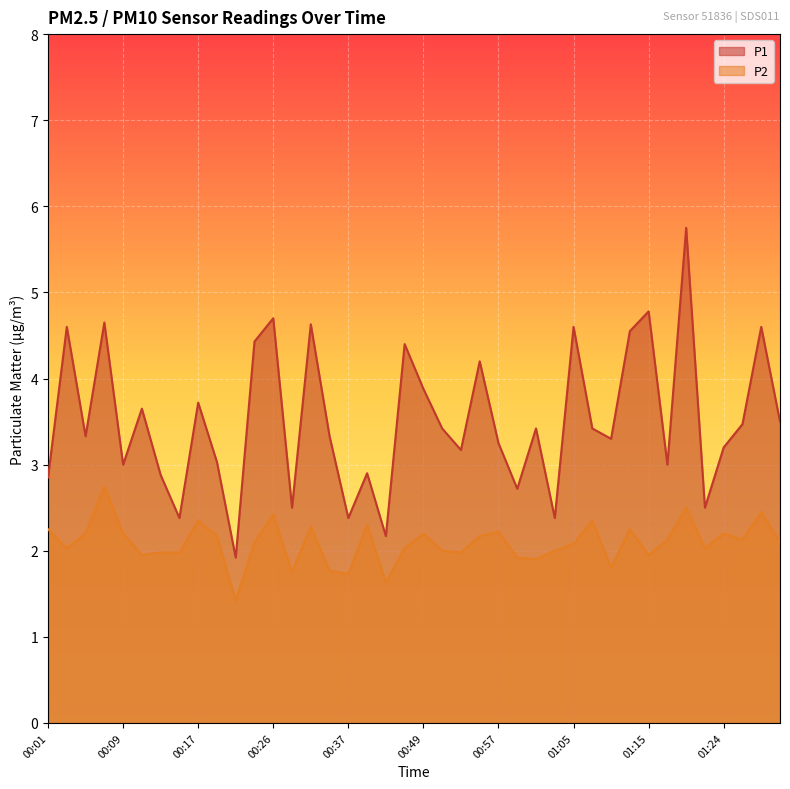

How many values in the P1 series are below 3?

11